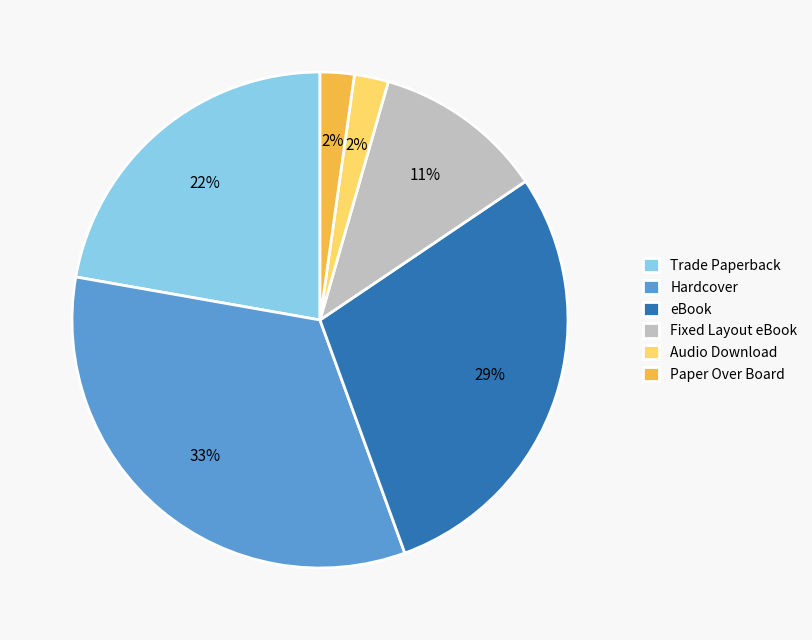

The Trade Paperback slice represents 8% of the pie. True or false?

False